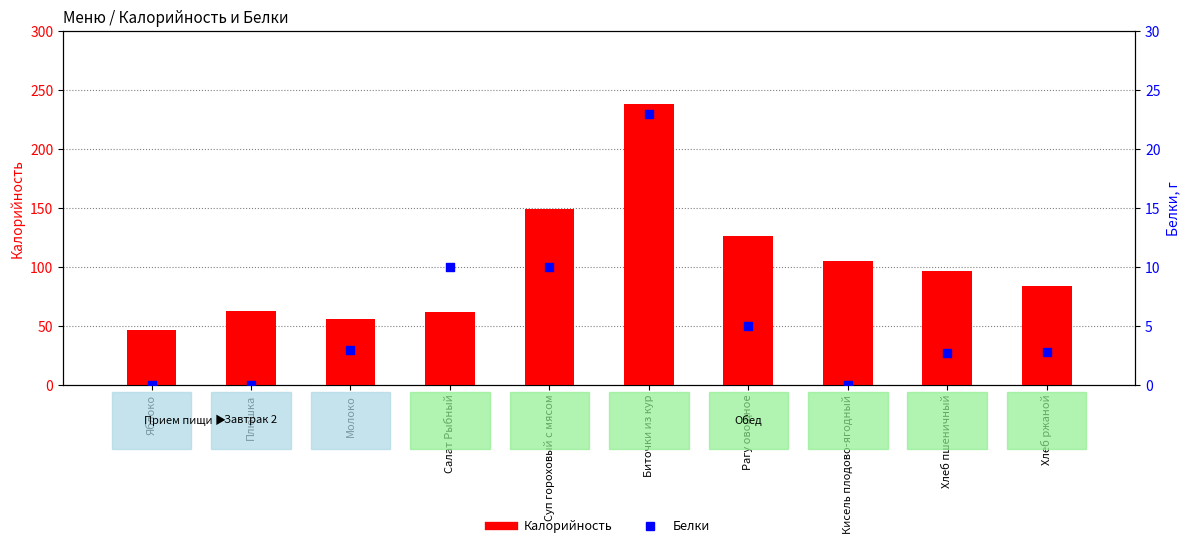

Which series has the largest Y range (max minus min)?

Калорийность